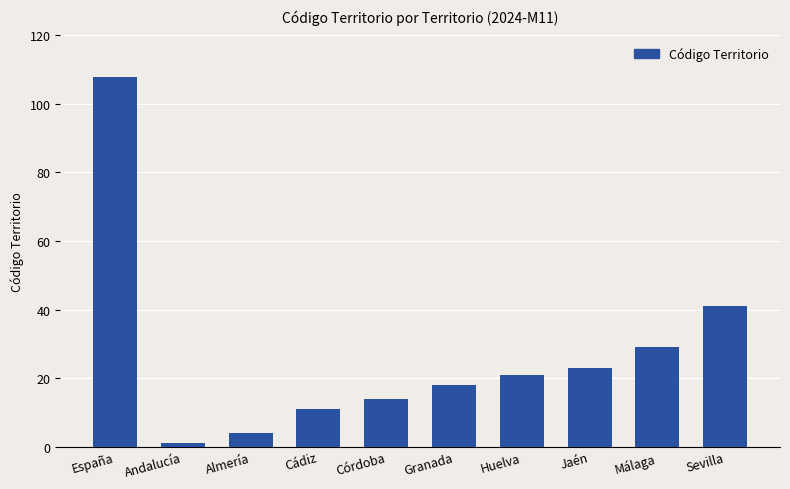

How many data points are less than 21?

5